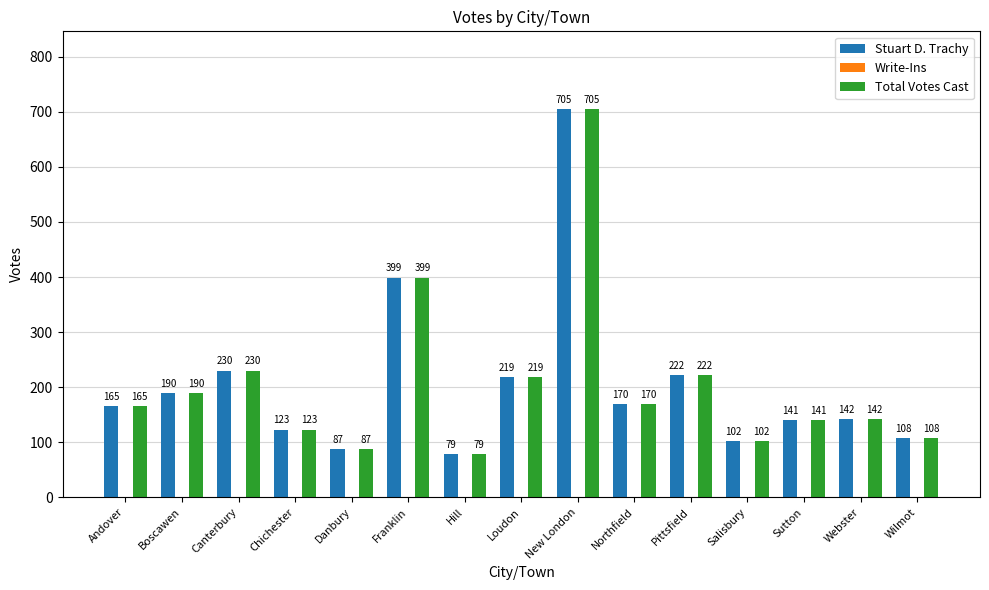

True or false: Stuart D. Trachy has a value of 141 at Sutton.

True